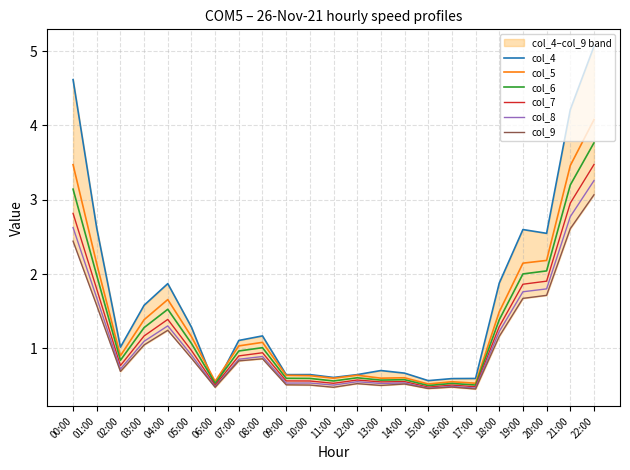

Reading left to right, what are all the values shown in this chart?

col_4: 4.6	2.6	1.0	1.6	1.9	1.3	0.5	1.1	1.2	0.6	0.6	0.6	0.6	0.7	0.7	0.6	0.6	0.6	1.9	2.6	2.5	4.2	5.1
col_5: 3.5	2.1	0.9	1.4	1.7	1.2	0.6	1.0	1.1	0.6	0.6	0.6	0.6	0.6	0.6	0.5	0.6	0.5	1.5	2.1	2.2	3.5	4.1
col_6: 3.1	2.0	0.8	1.3	1.5	1.1	0.5	1.0	1.0	0.6	0.6	0.6	0.6	0.6	0.6	0.5	0.5	0.5	1.4	2.0	2.0	3.2	3.8
col_7: 2.8	1.8	0.8	1.2	1.4	1.0	0.5	0.9	0.9	0.6	0.6	0.5	0.6	0.5	0.6	0.5	0.5	0.5	1.3	1.9	1.9	3.0	3.5
col_8: 2.6	1.7	0.7	1.1	1.3	0.9	0.5	0.9	0.9	0.5	0.5	0.5	0.6	0.5	0.5	0.5	0.5	0.5	1.2	1.8	1.8	2.8	3.3
col_9: 2.4	1.6	0.7	1.0	1.2	0.9	0.5	0.8	0.9	0.5	0.5	0.5	0.5	0.5	0.5	0.5	0.5	0.5	1.2	1.7	1.7	2.6	3.1